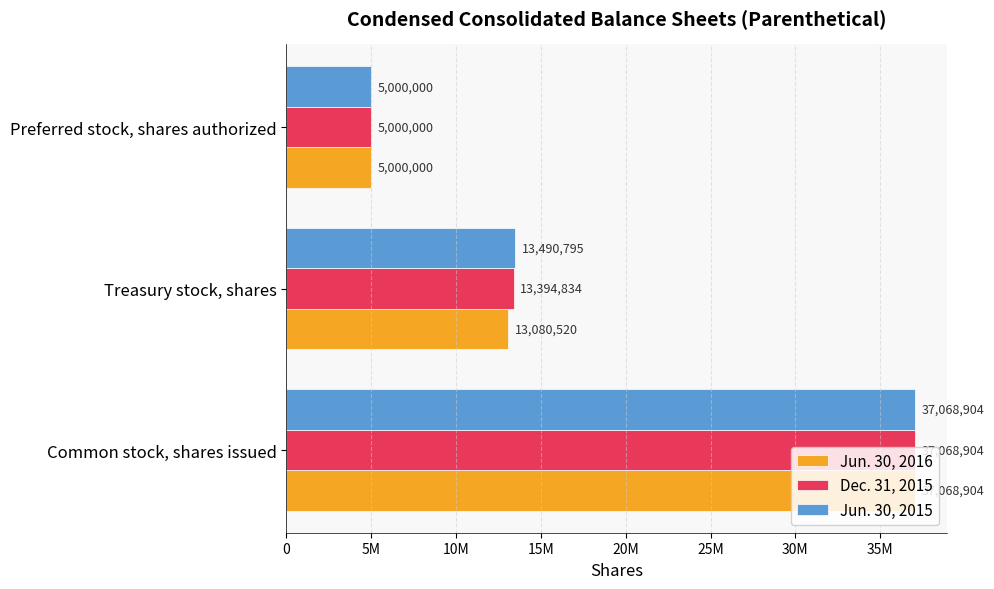

Reading left to right, extract all data points from this chart.

Jun. 30, 2016: 37068904	13080520	5000000
Dec. 31, 2015: 37068904	13394834	5000000
Jun. 30, 2015: 37068904	13490795	5000000